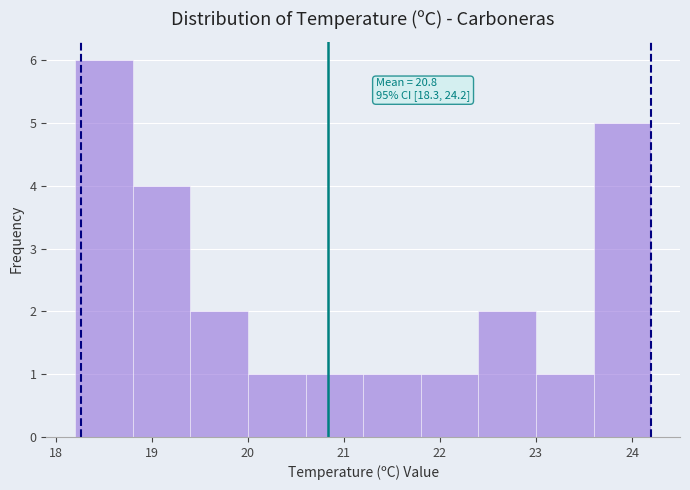

Over which range of the x-axis is the bar tallest?

18.2 to 18.8